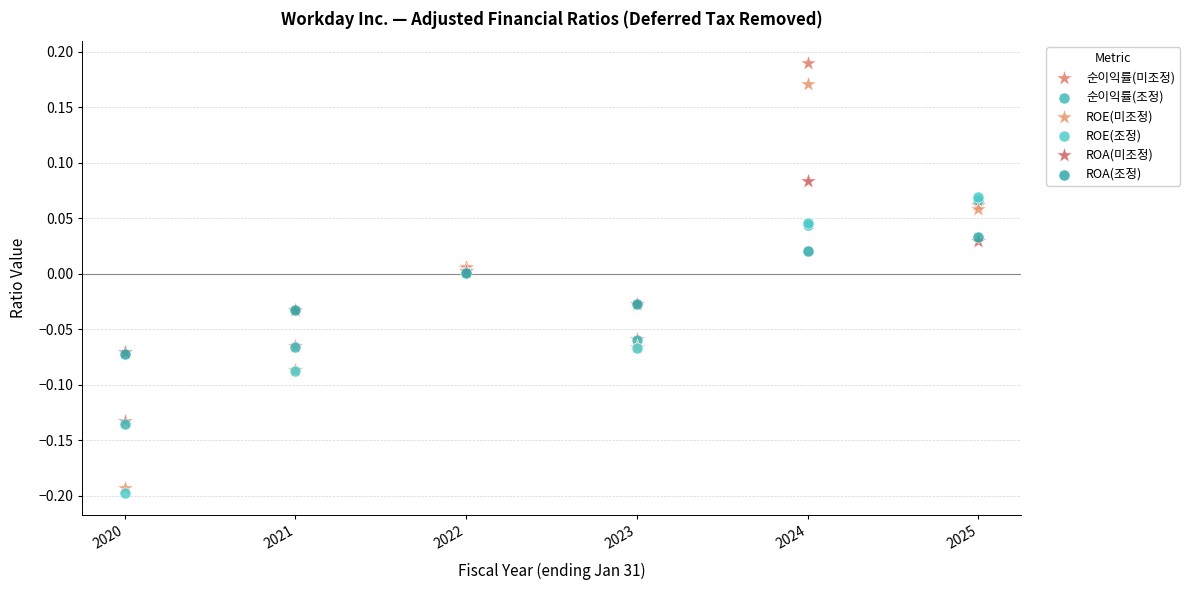

What are all the series names shown in the legend?

순이익률(미조정), 순이익률(조정), ROE(미조정), ROE(조정), ROA(미조정), ROA(조정)